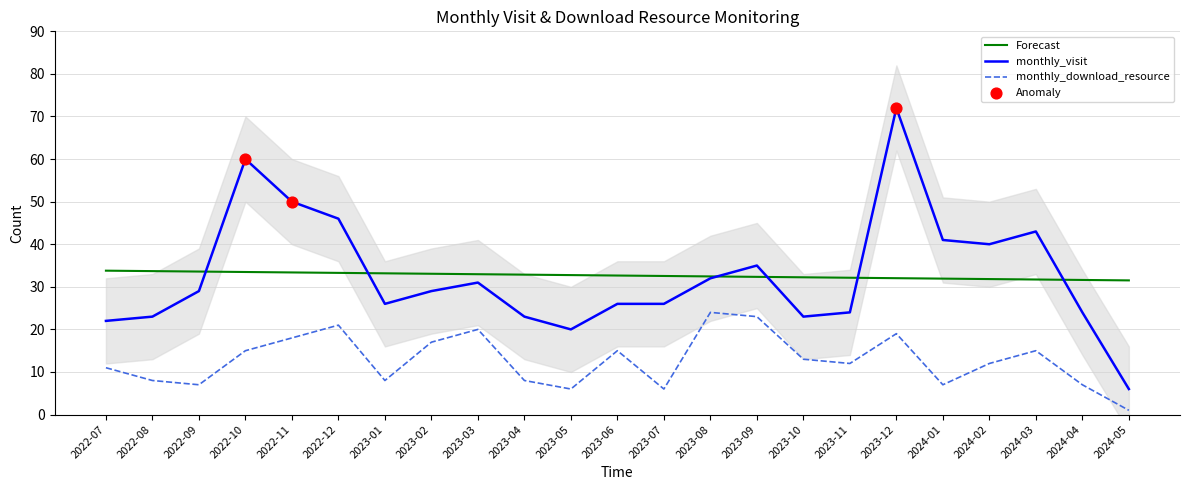

True or false: monthly_visit and monthly_download_resource intersect in this chart.

False